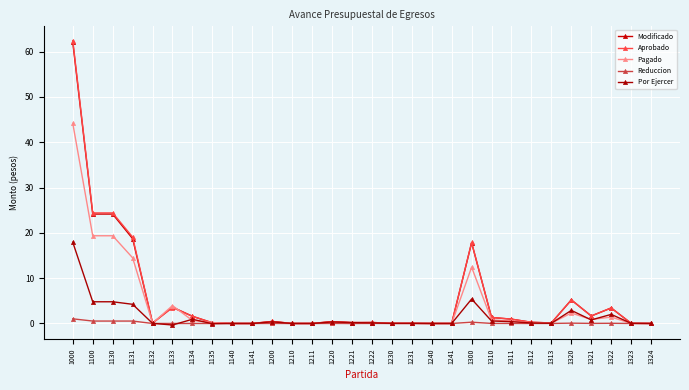

At which category does the chart reach its peak across all series?

1000